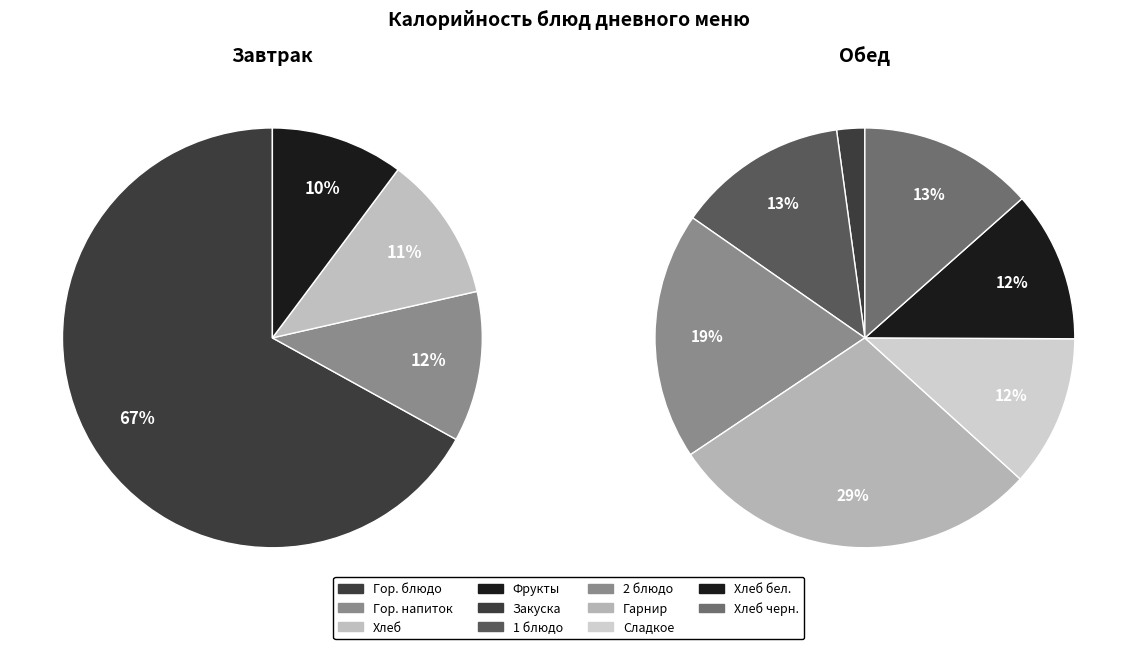

How many slices are in this pie chart?

11